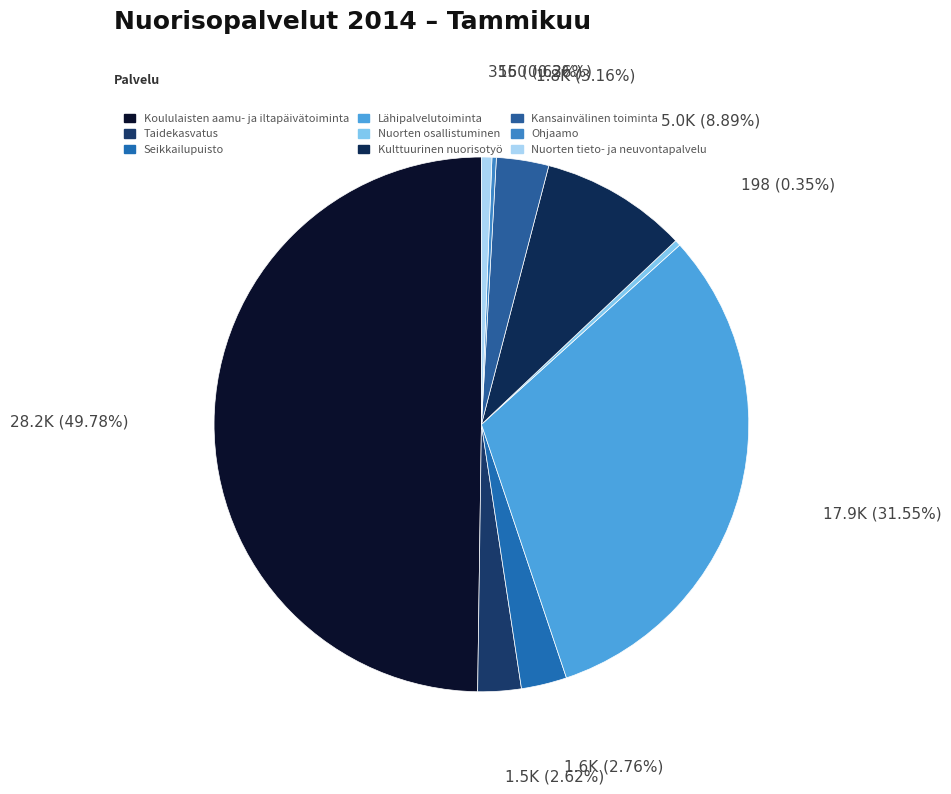

What percentage is the Nuorten tieto- ja neuvontapalvelu slice, to the nearest percent?

1%